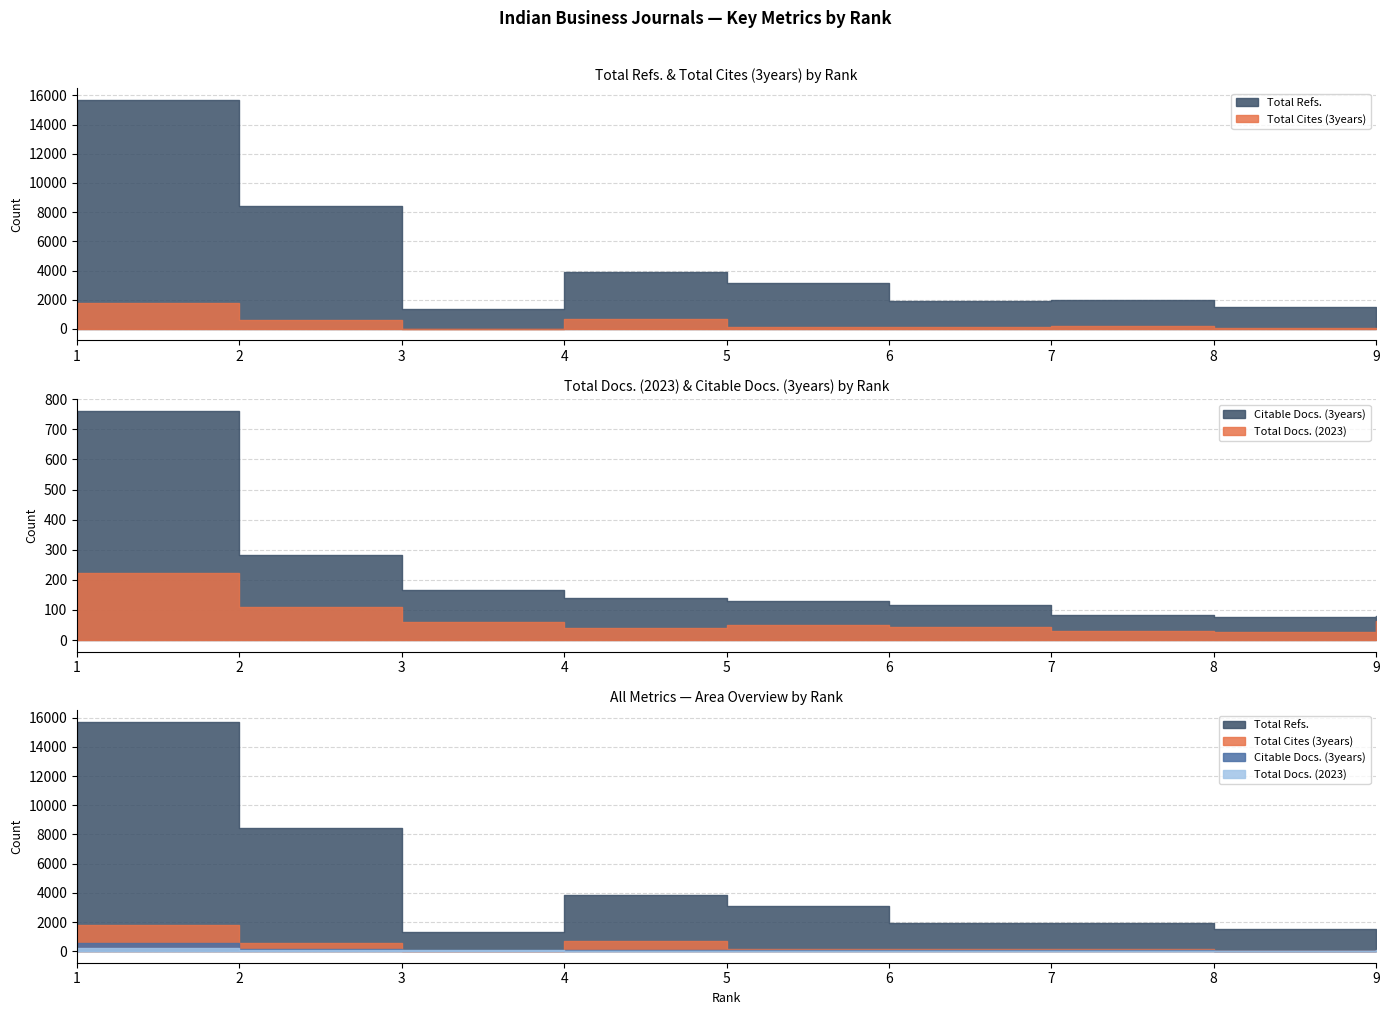

What is the value of the Total Cites (3years) point at the 3rd from the left?

5